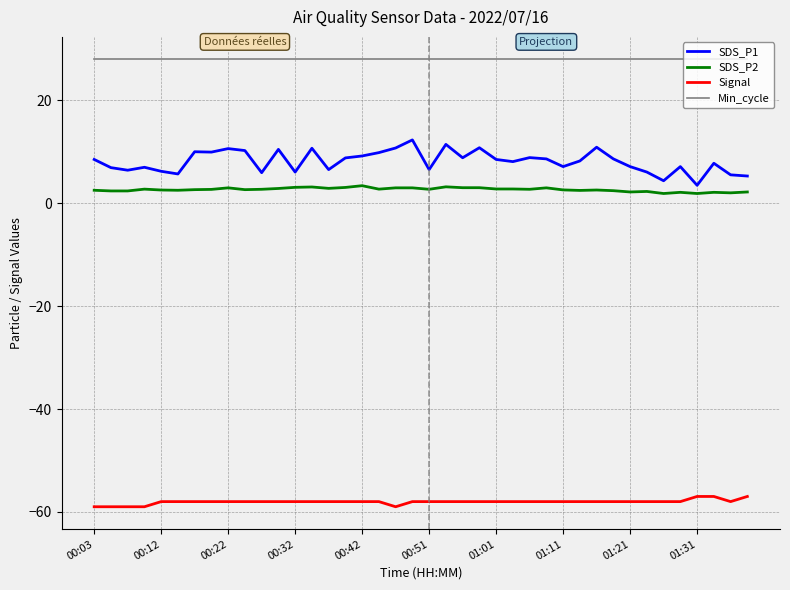

Rank the series by their maximum value, from lowest to highest.

Signal, SDS_P2, SDS_P1, Min_cycle